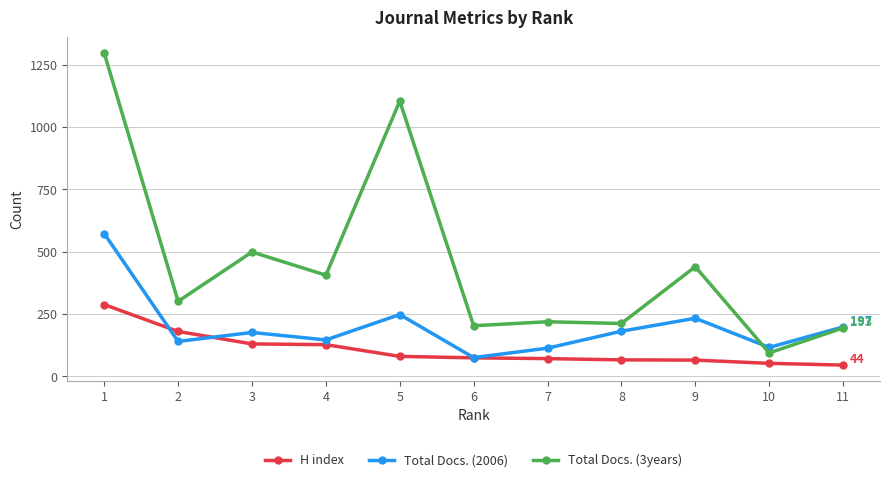

What is the difference between the highest and lowest values at 8?

146